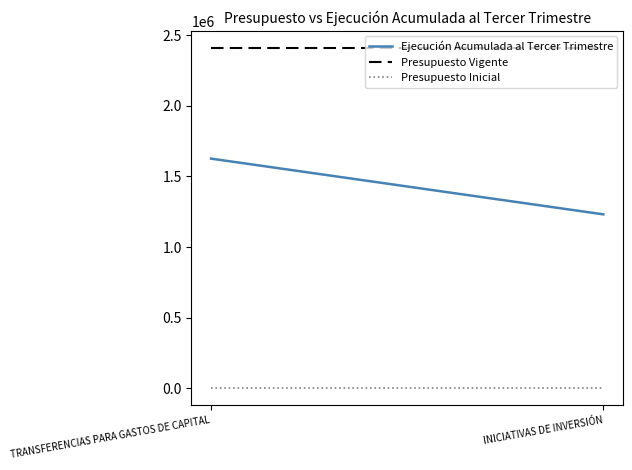

At INICIATIVAS DE INVERSIÓN, list the series in order from largest to smallest.

Presupuesto Vigente, Ejecución Acumulada al Tercer Trimestre, Presupuesto Inicial